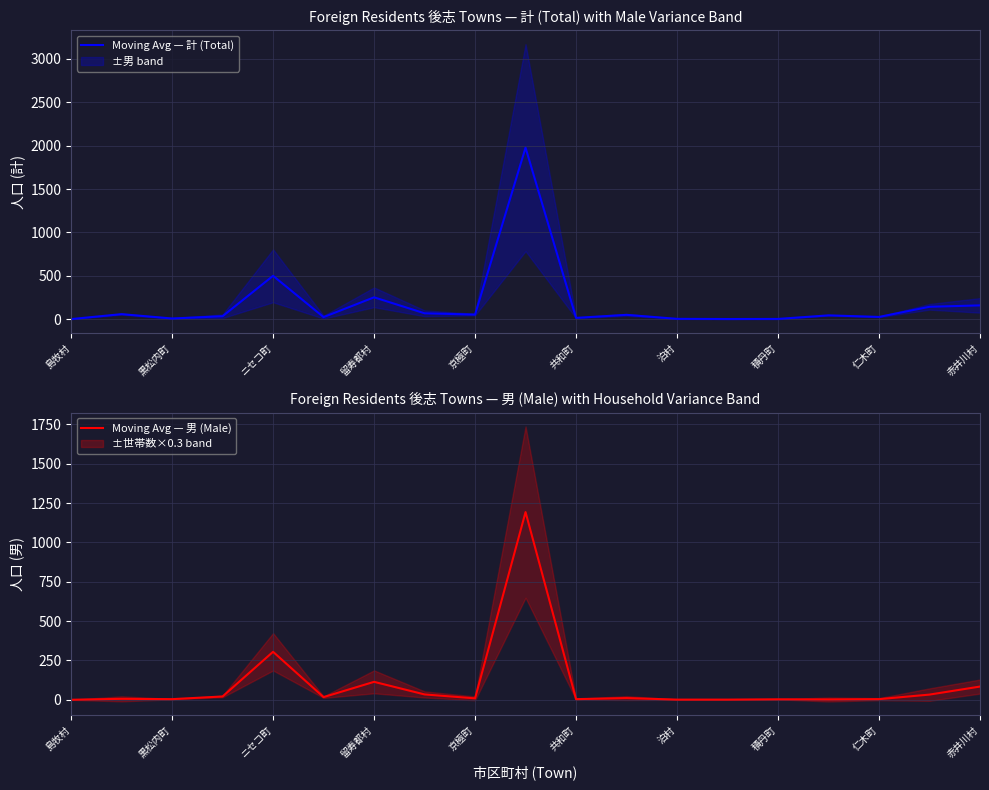

Does the chart have visible grid lines?

Yes